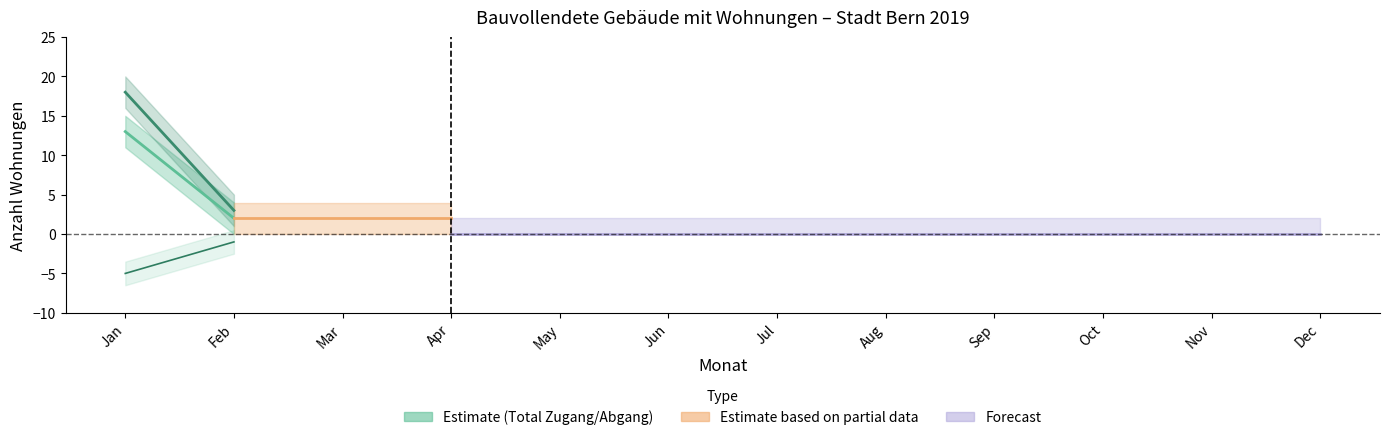

Reading right to left, transcribe all the data shown in this chart.

Total Zugang: 2	13
Total Abgang: 3	18
Reinzuwachs: -1	-5